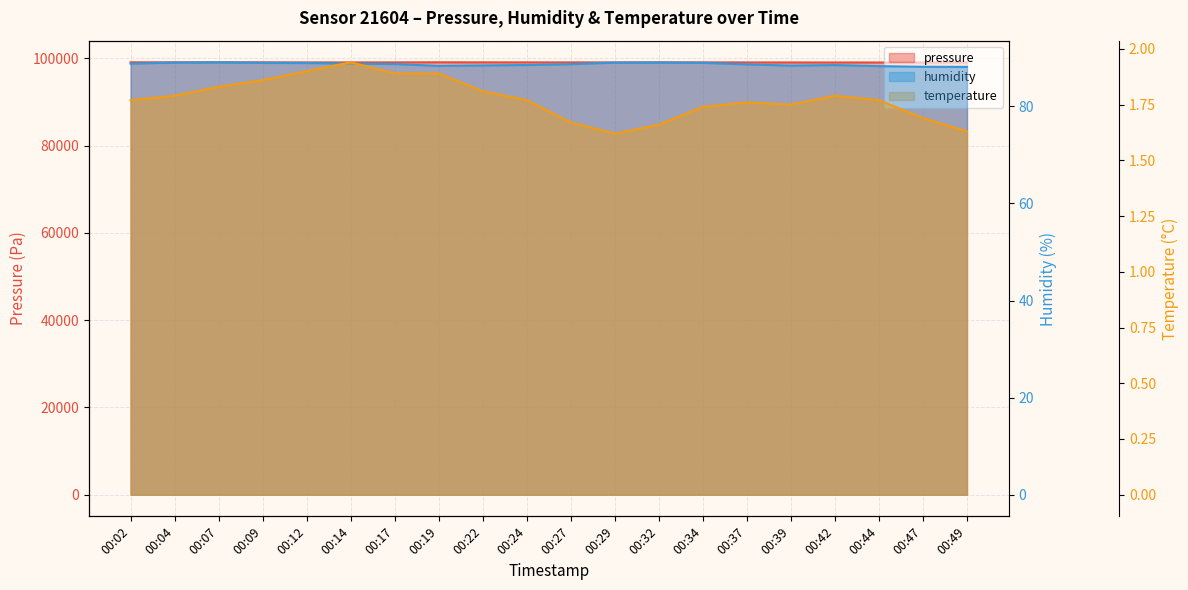

List the labels in order of humidity value, largest first.

00:07, 00:32, 00:04, 00:29, 00:09, 00:34, 00:12, 00:02, 00:14, 00:17, 00:27, 00:37, 00:24, 00:42, 00:22, 00:39, 00:19, 00:44, 00:47, 00:49